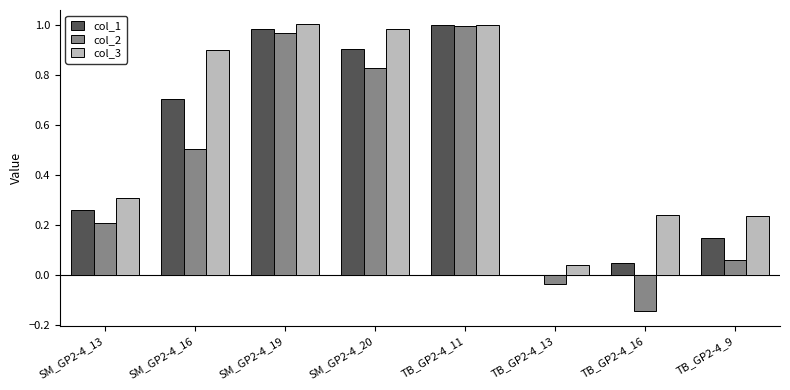

At which category is the sum across all series the highest?

TB_GP2-4_11